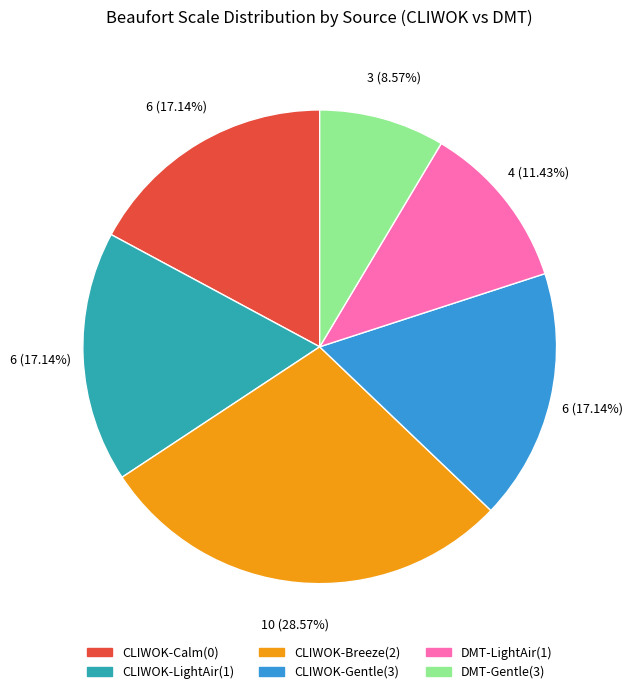

Count the number of slices in the pie.

6